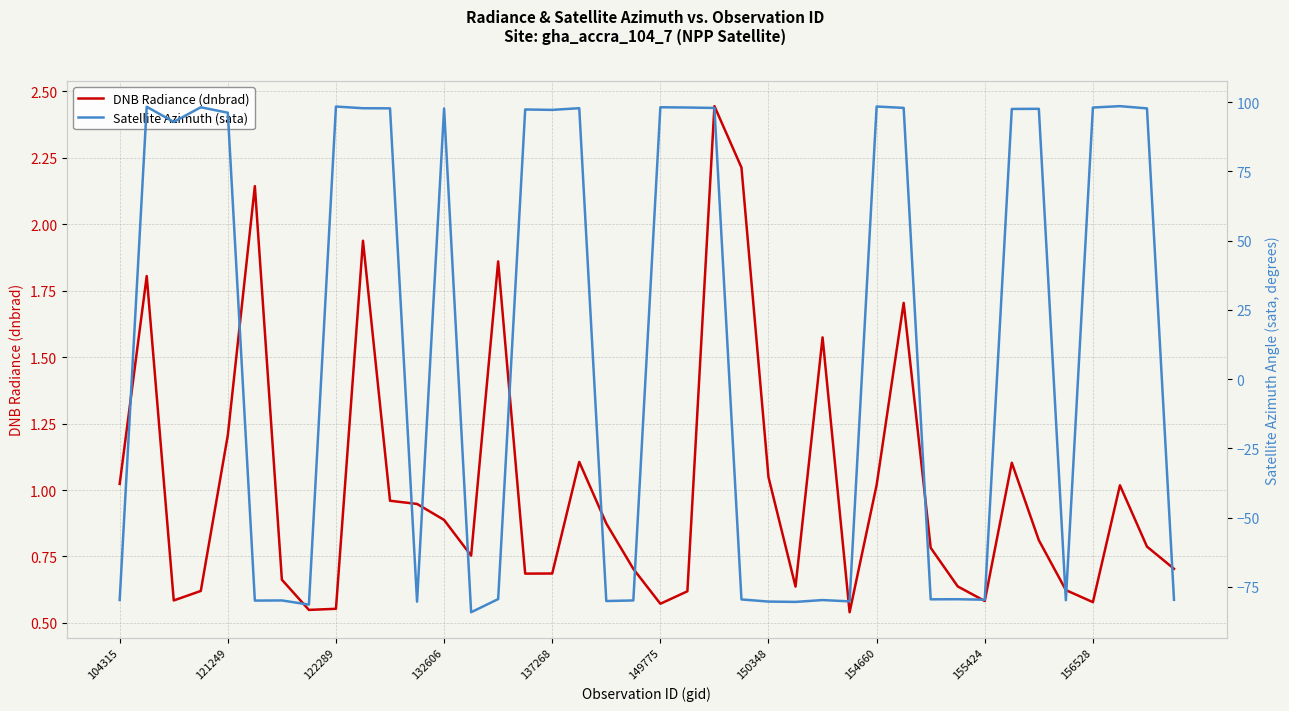

What is the smallest value displayed?

-84.1